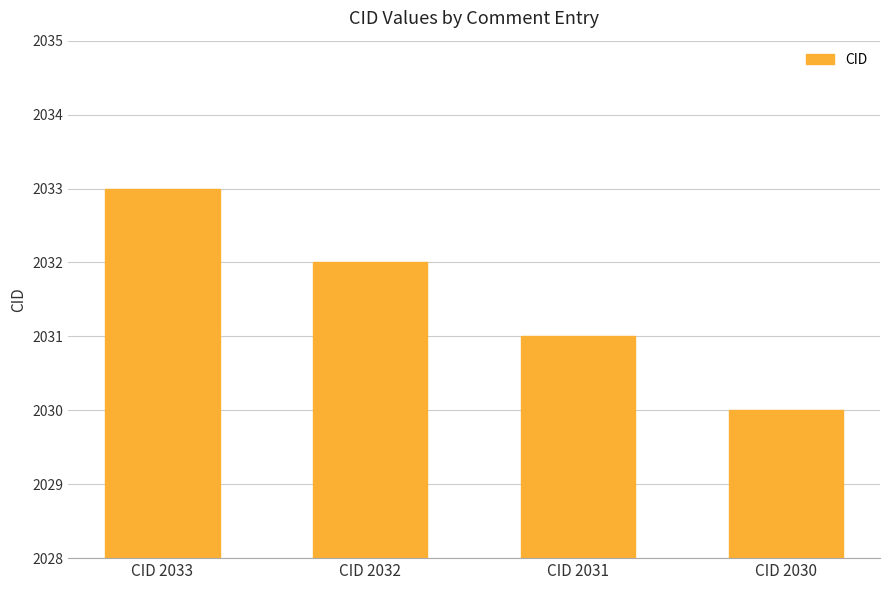

Which has a higher value, CID 2032 or CID 2031?

CID 2032